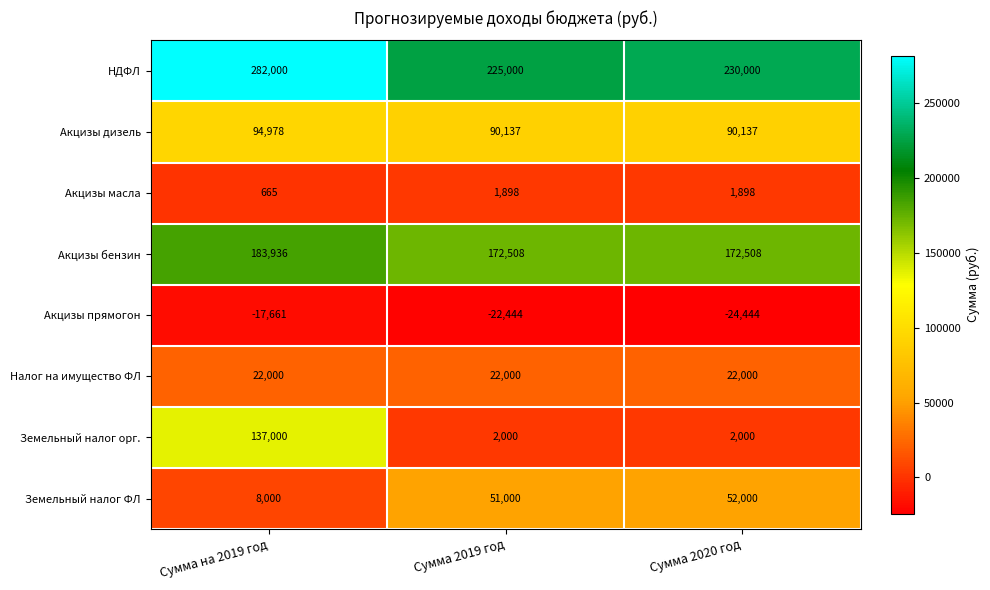

What is the sum of all Акцизы масла values?

4461